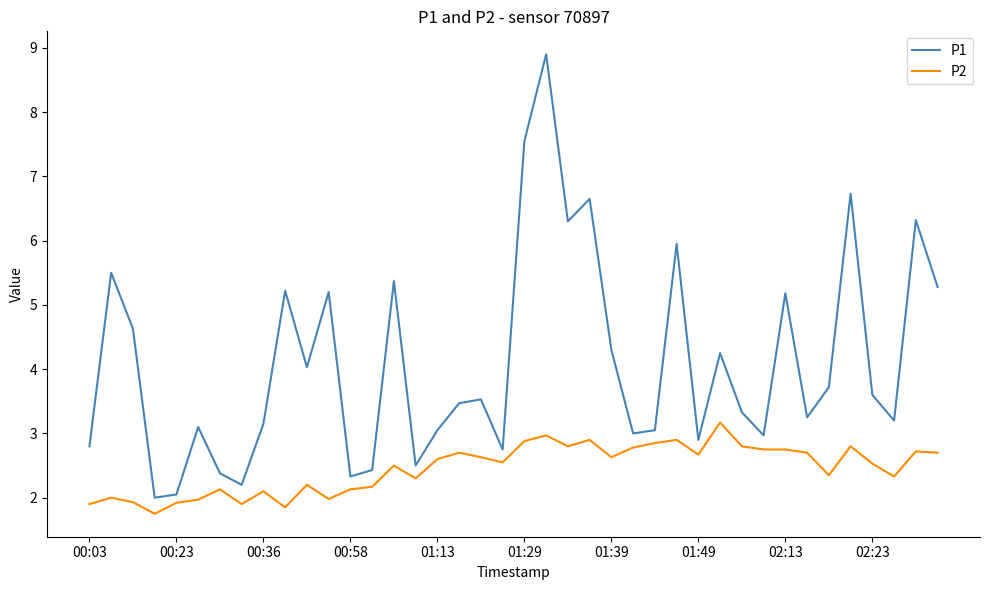

List the series in order of their peak value, highest first.

P1, P2